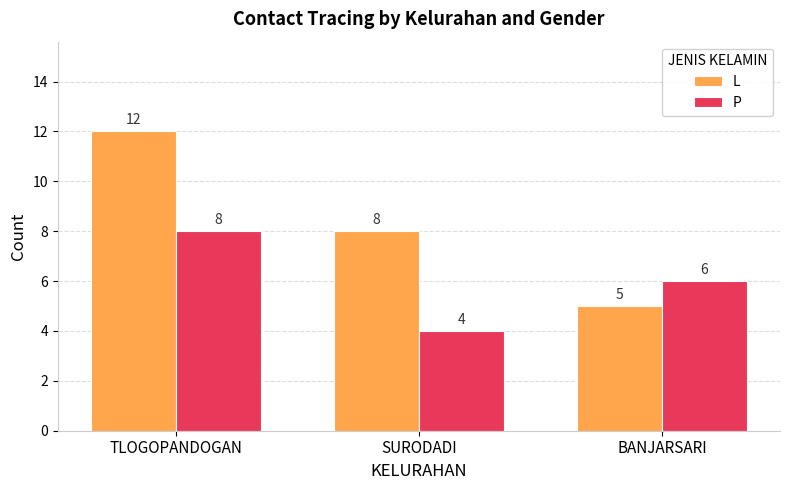

Where is L nearest to the value 8?

SURODADI